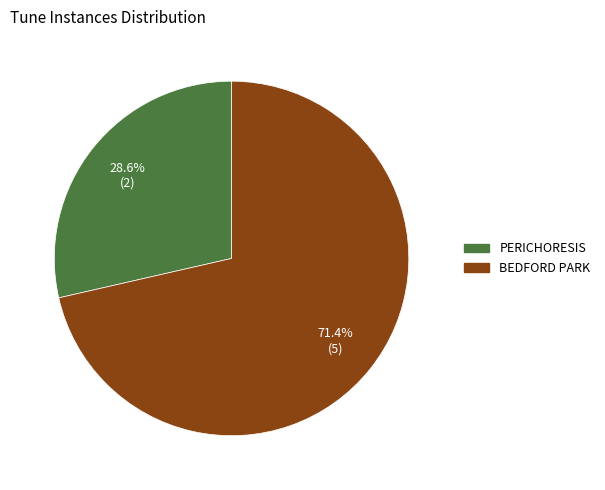

Is there any slice that represents more than half of the pie?

Yes